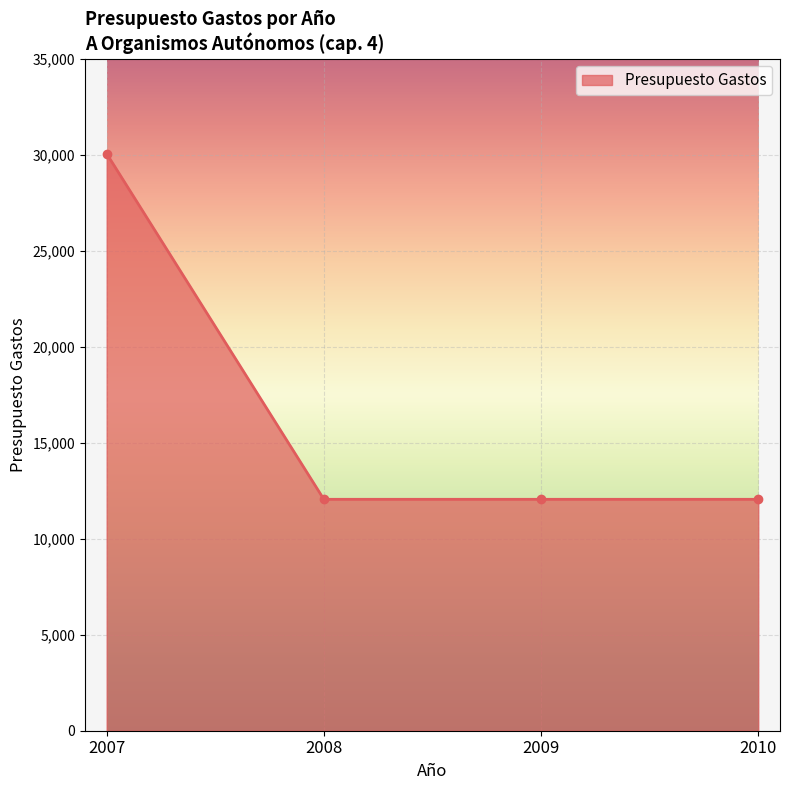

The chart shows a value of 30050 at 2007. True or false?

True